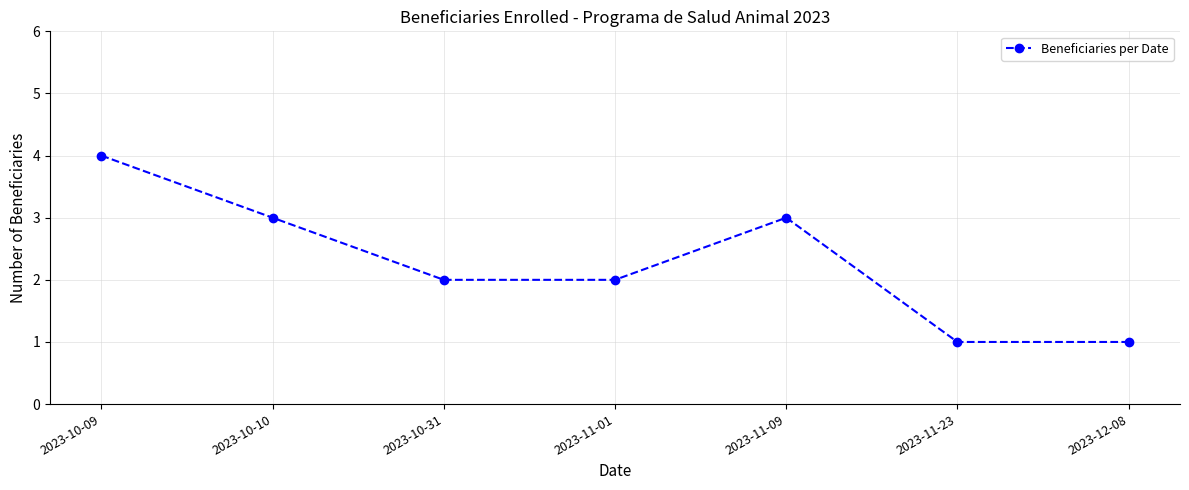

Between 2023-10-10 and 2023-10-09, which is larger?

2023-10-09